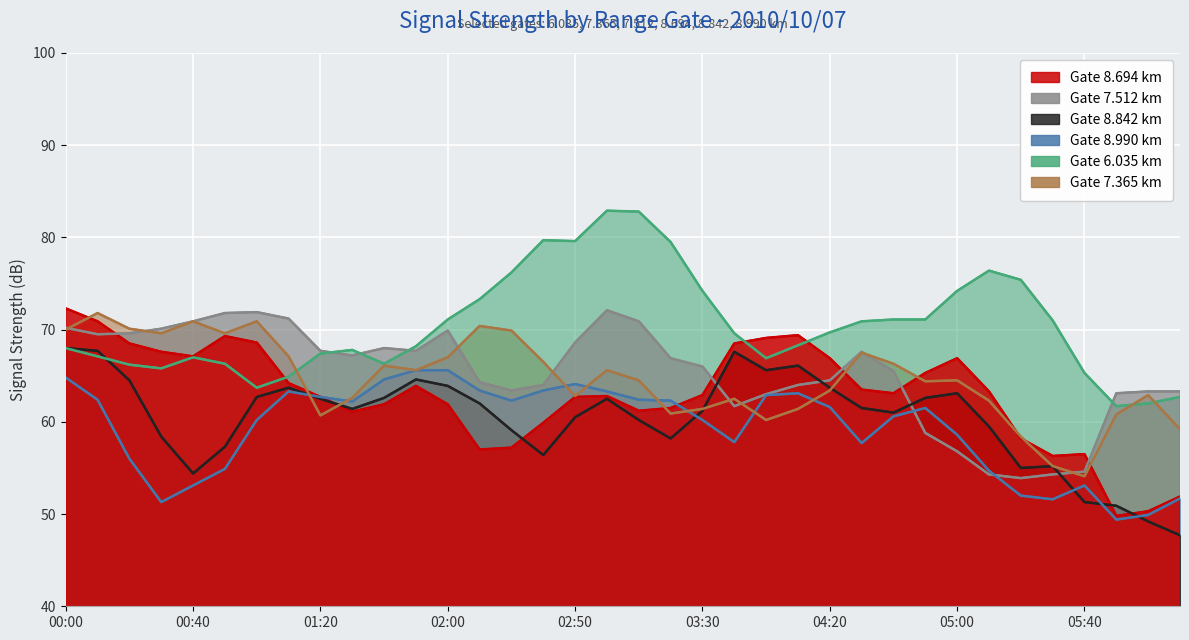

What is the greatest value displayed?

82.9